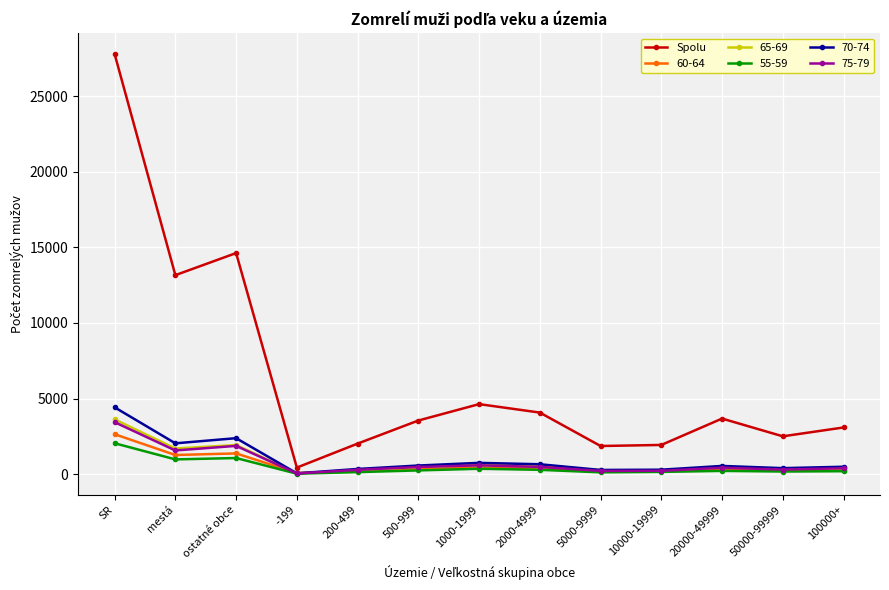

True or false: Spolu has a value of 2505 at 50000-99999.

True